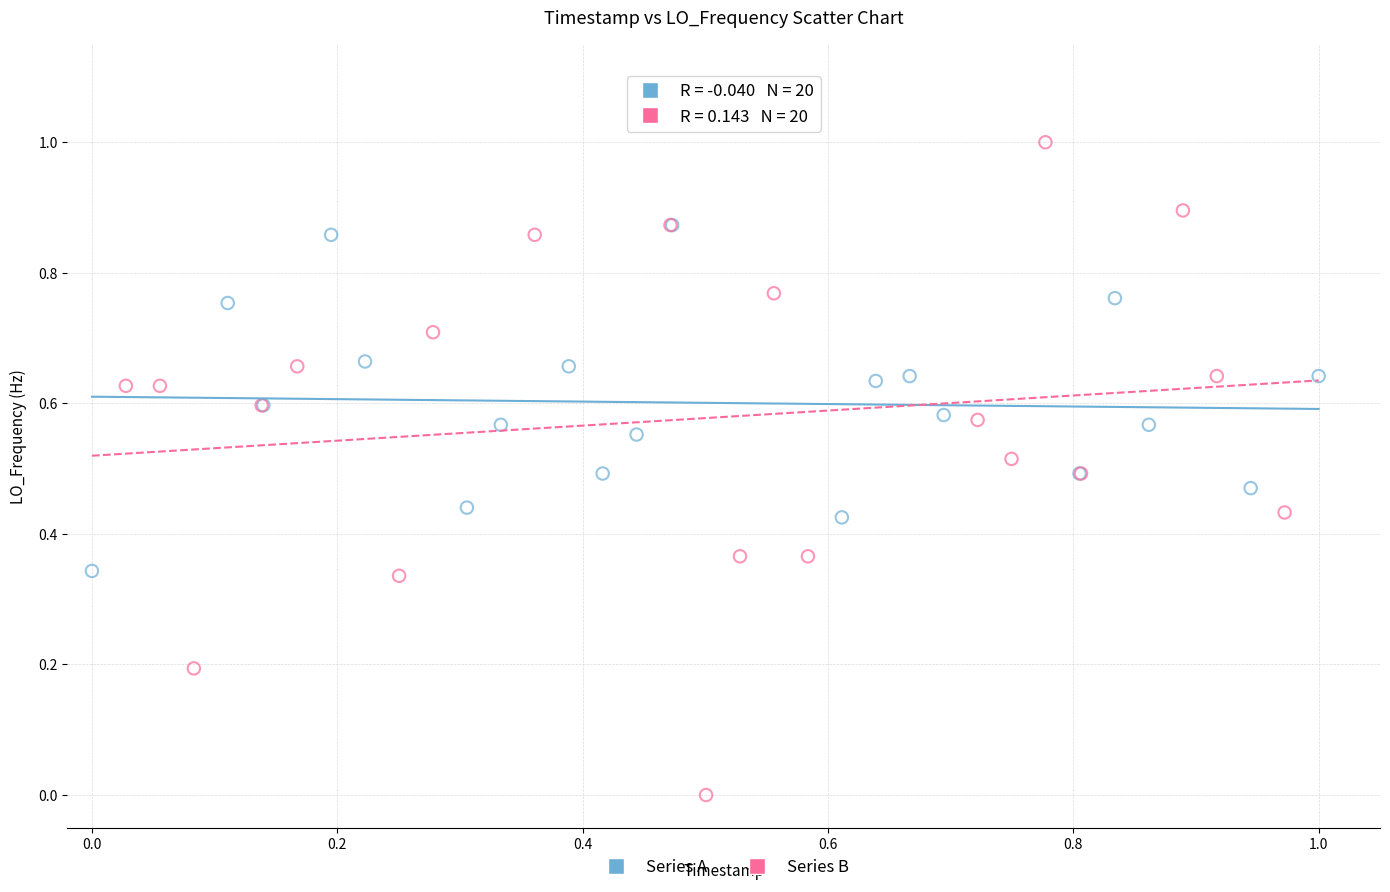

Which series has the largest Y range (max minus min)?

Series B